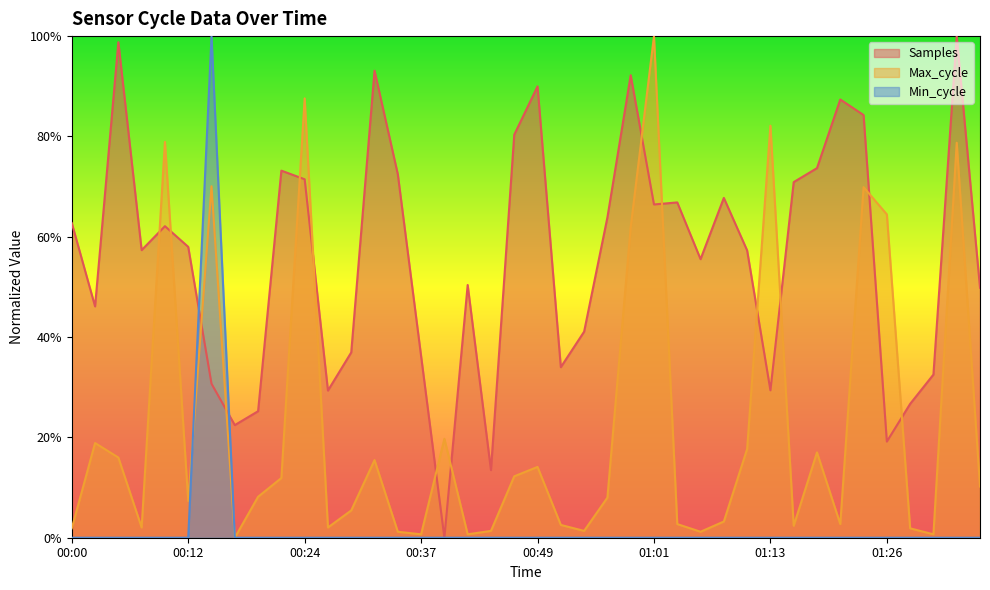

The value of Max_cycle at 00:05 is 0.2. True or false?

True